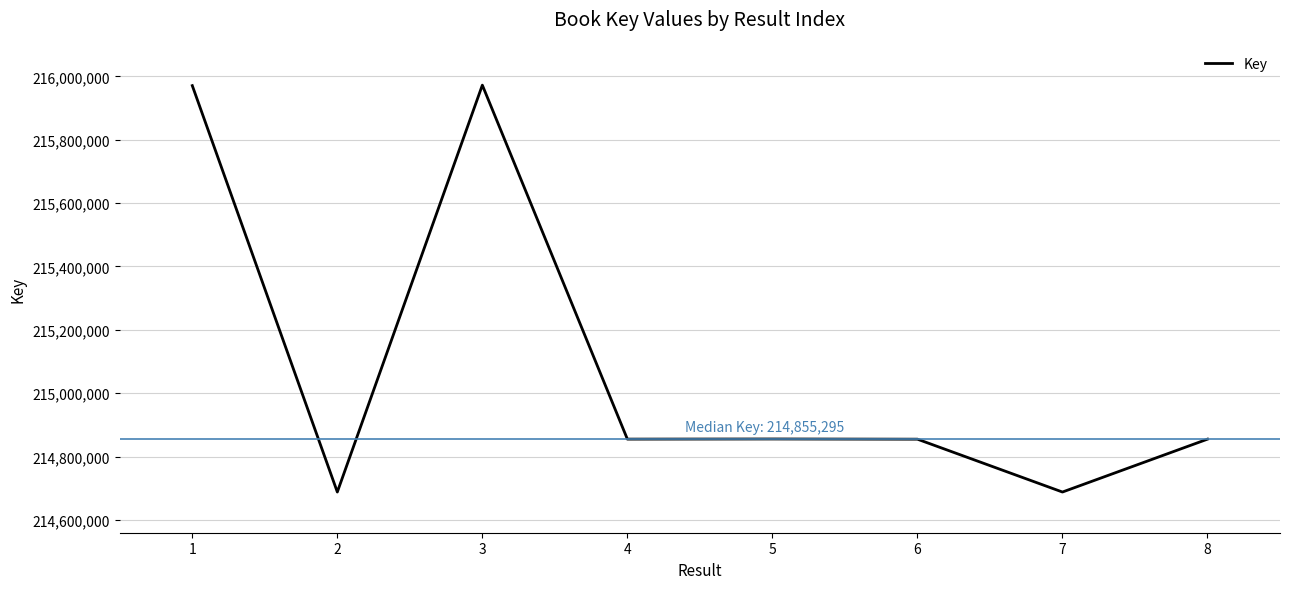

What is the smallest value displayed?

214688429